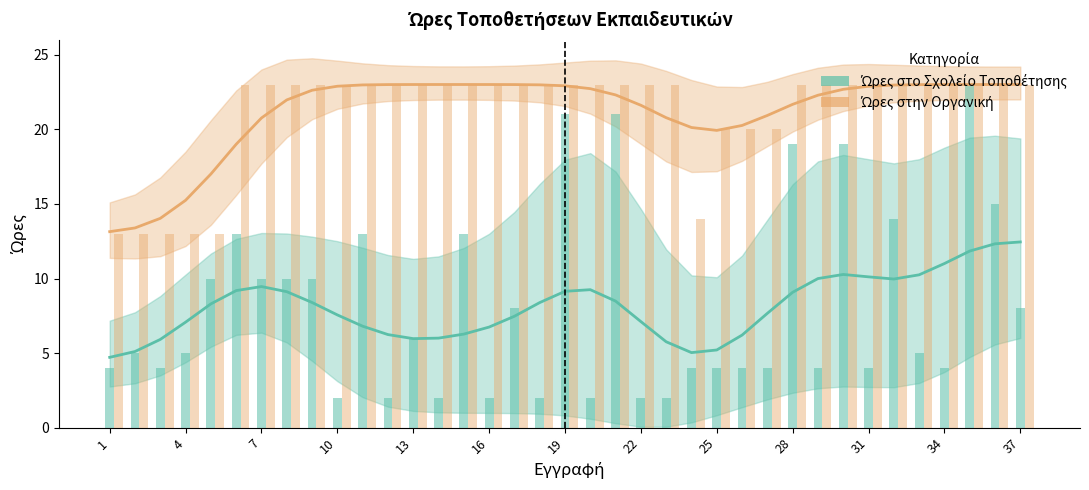

At which category does the chart reach its peak across all series?

13